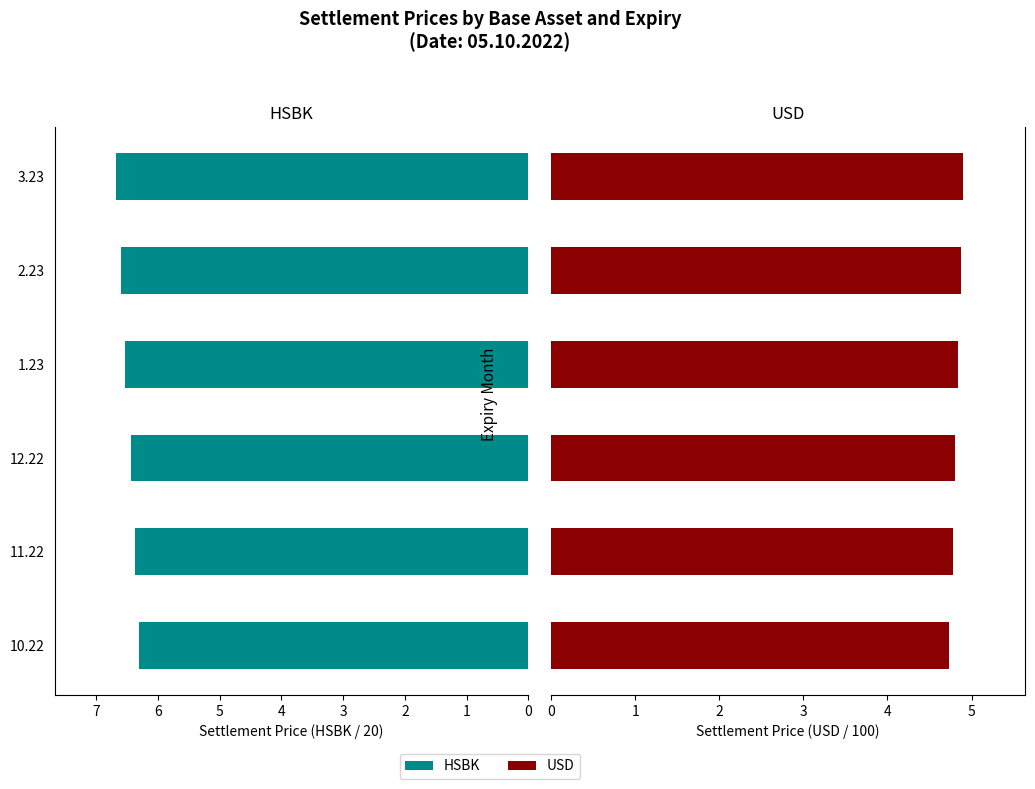

Rank the series by their average value, from lowest to highest.

USD, HSBK